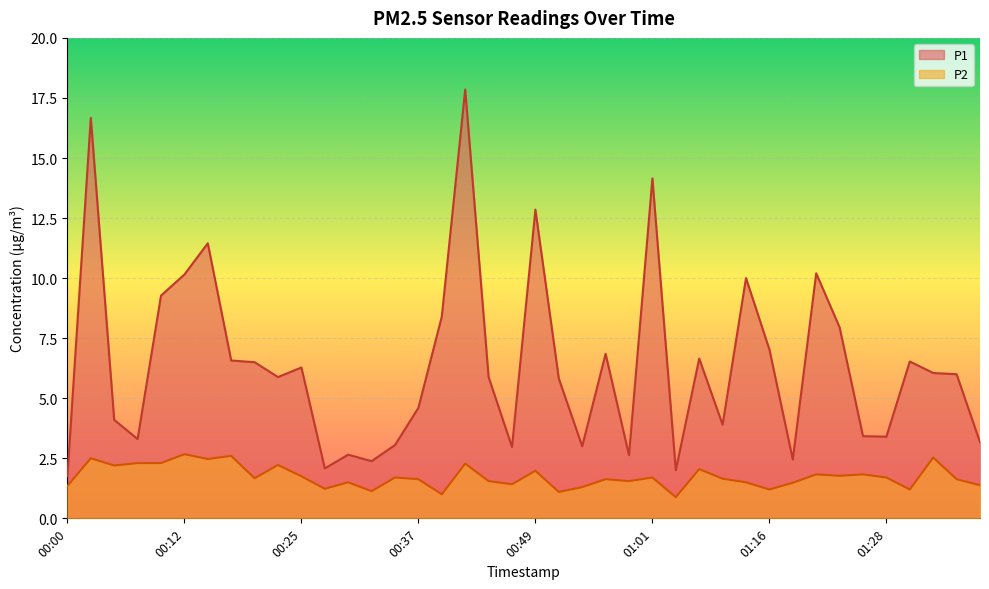

The P1 series shows 15.3 at 00:12. True or false?

False